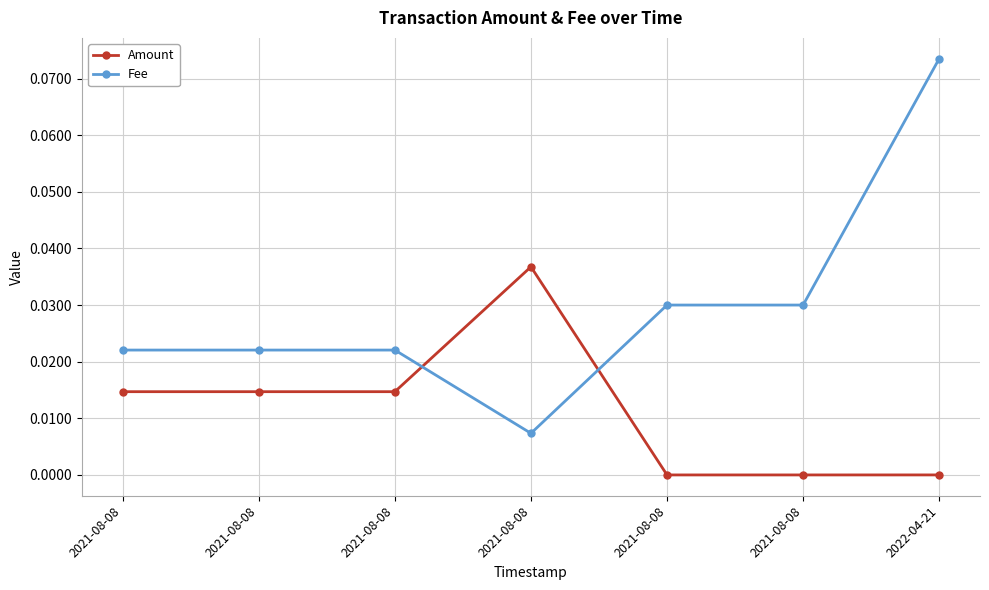

Which series changed the most between 2021-08-08 and 2021-08-08?

Amount